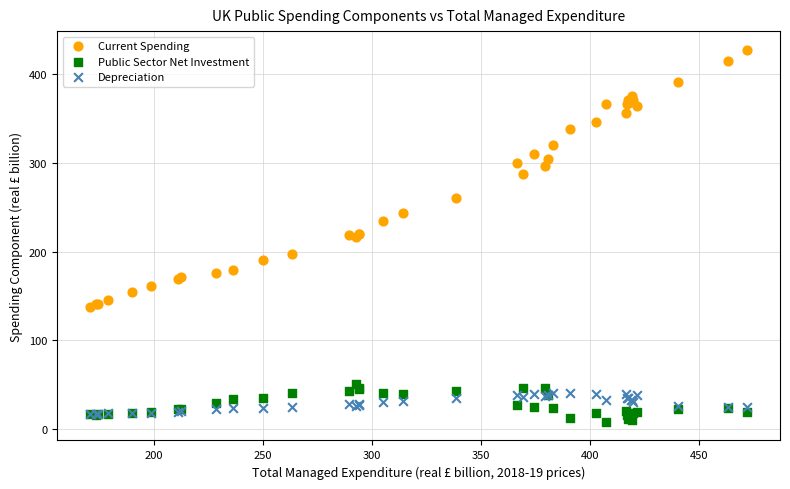

In the Current Spending series, what Y value is closest to 282?

287.2